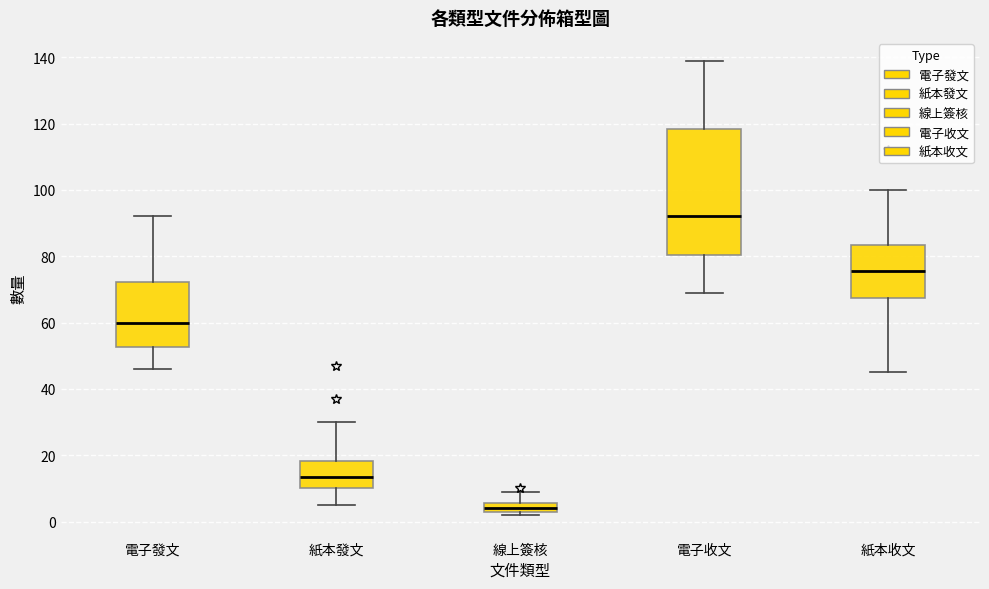

Where is the lower edge of the box for 紙本收文 on the y-axis? The values are not printed on the chart, so give them approximately, as read against the axis.

68